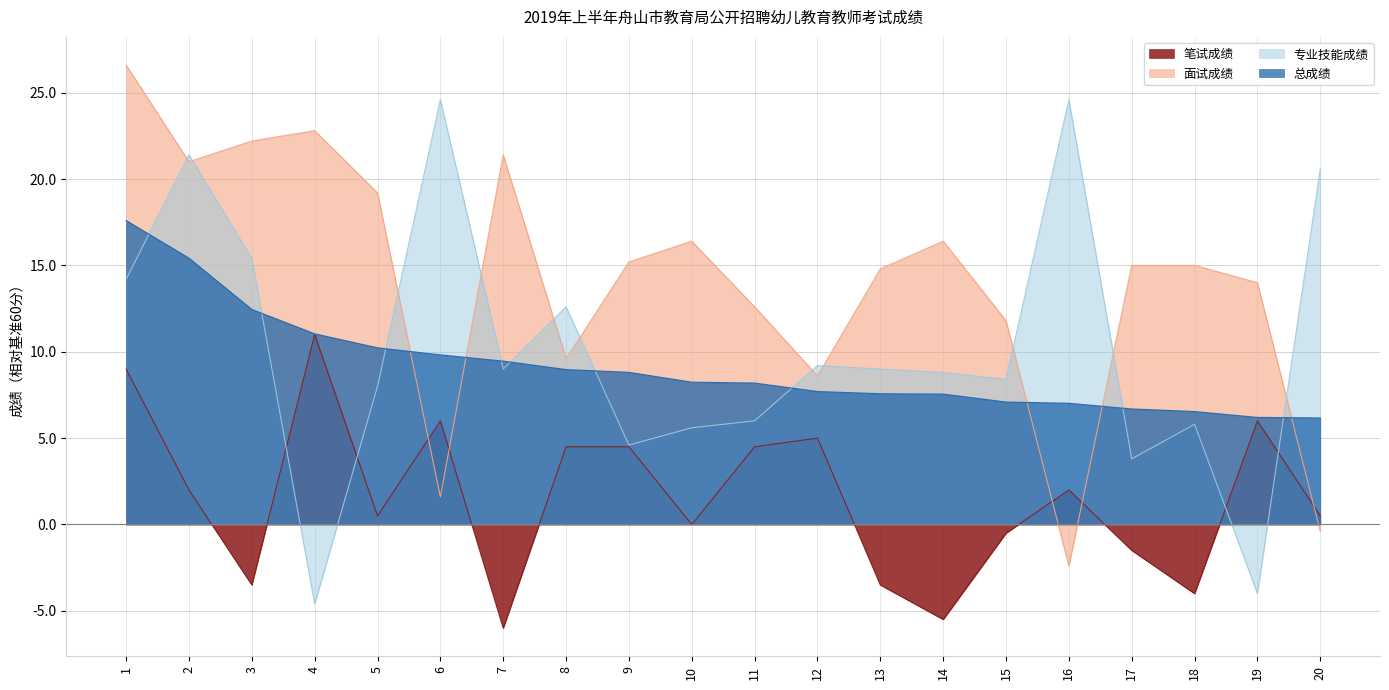

Which series has the largest range (max minus min)?

专业技能成绩